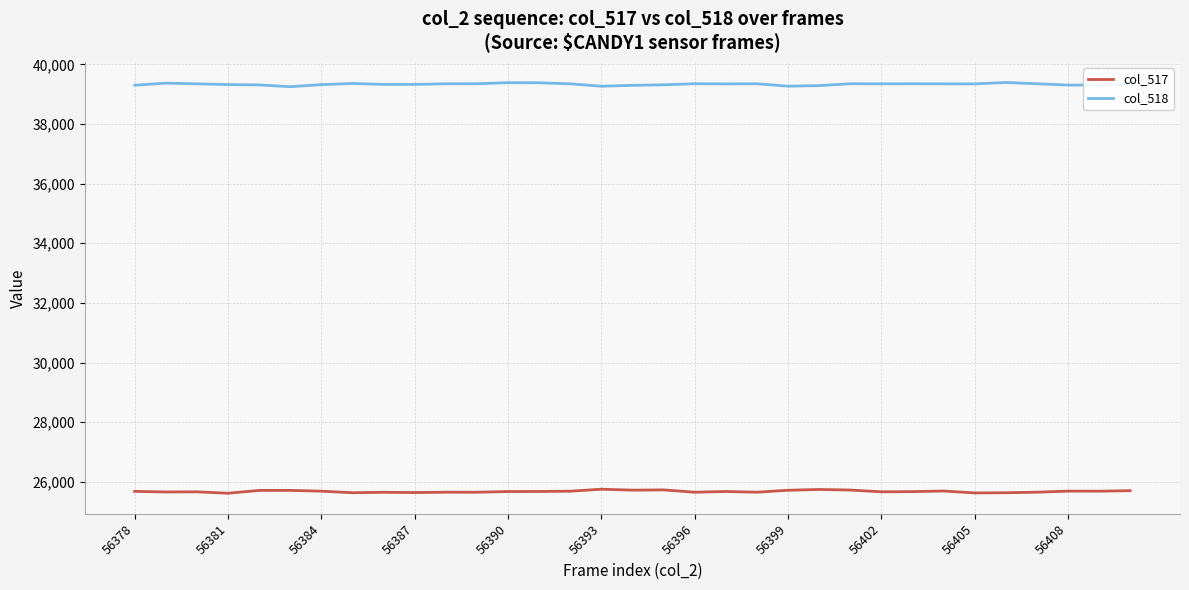

True or false: col_518 and col_517 cross at least once.

False